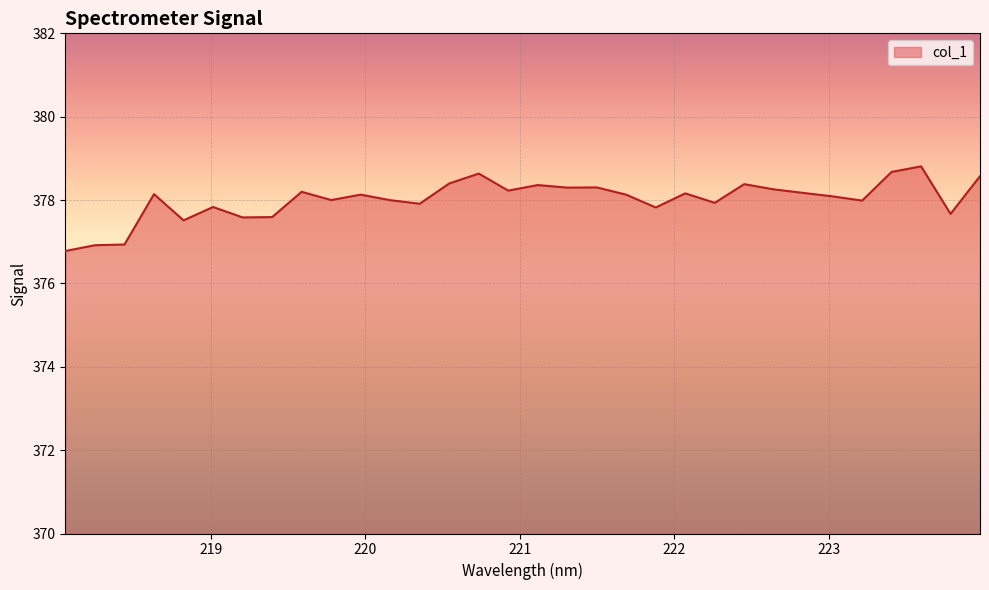

What is the greatest value displayed?

378.8